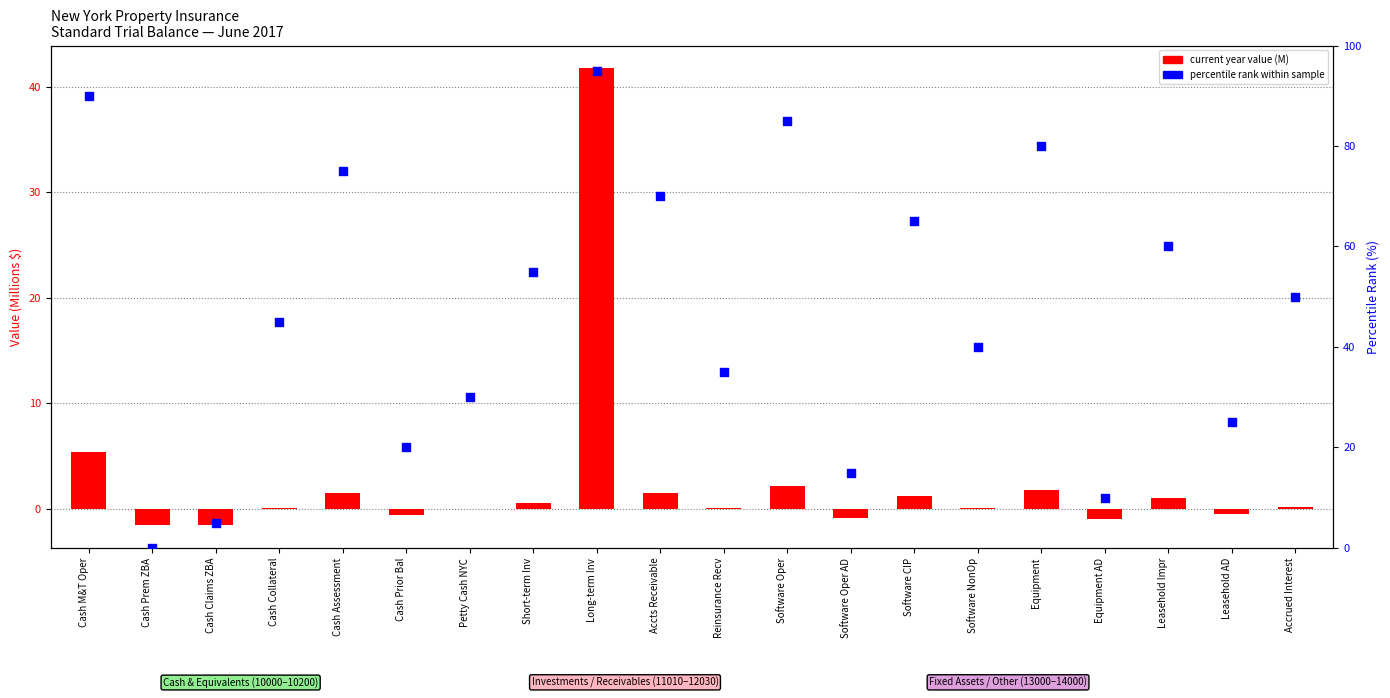

At which category is the sum across all series the highest?

Long-term Inv